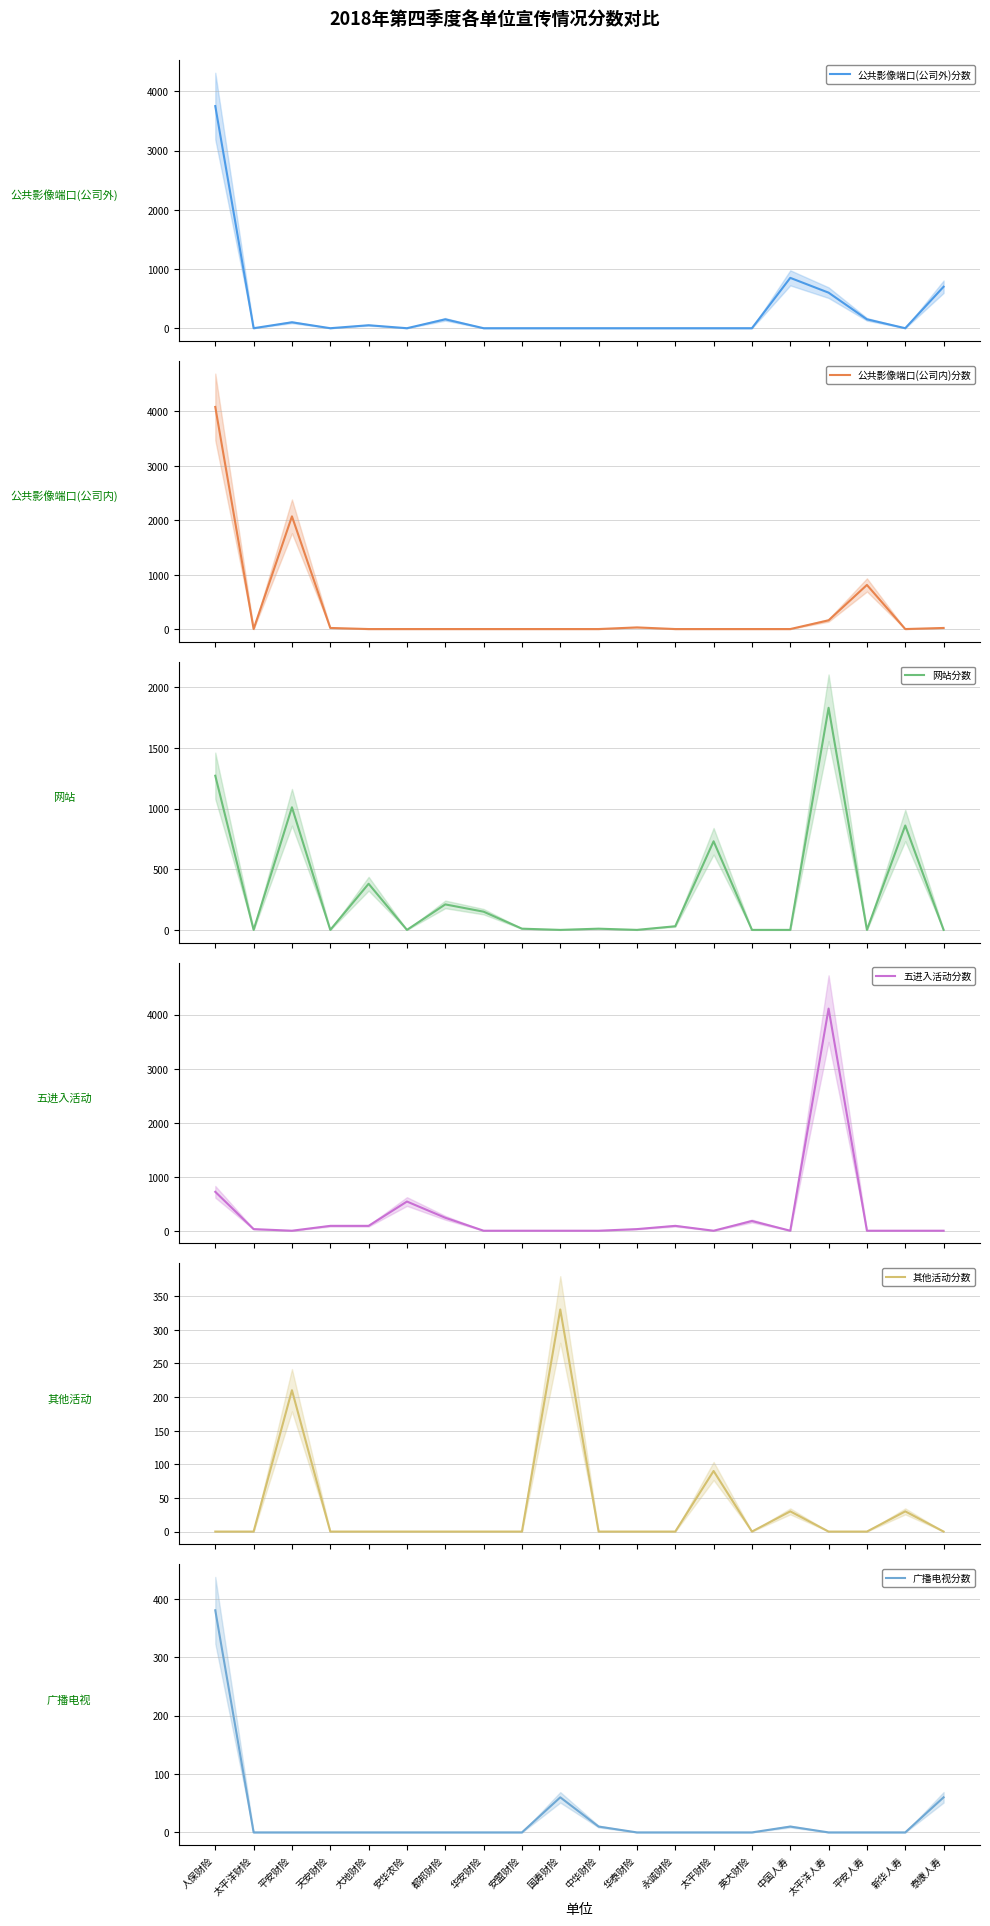

What is the difference between the maximum and second lowest values in the 网站分数 series?

1830